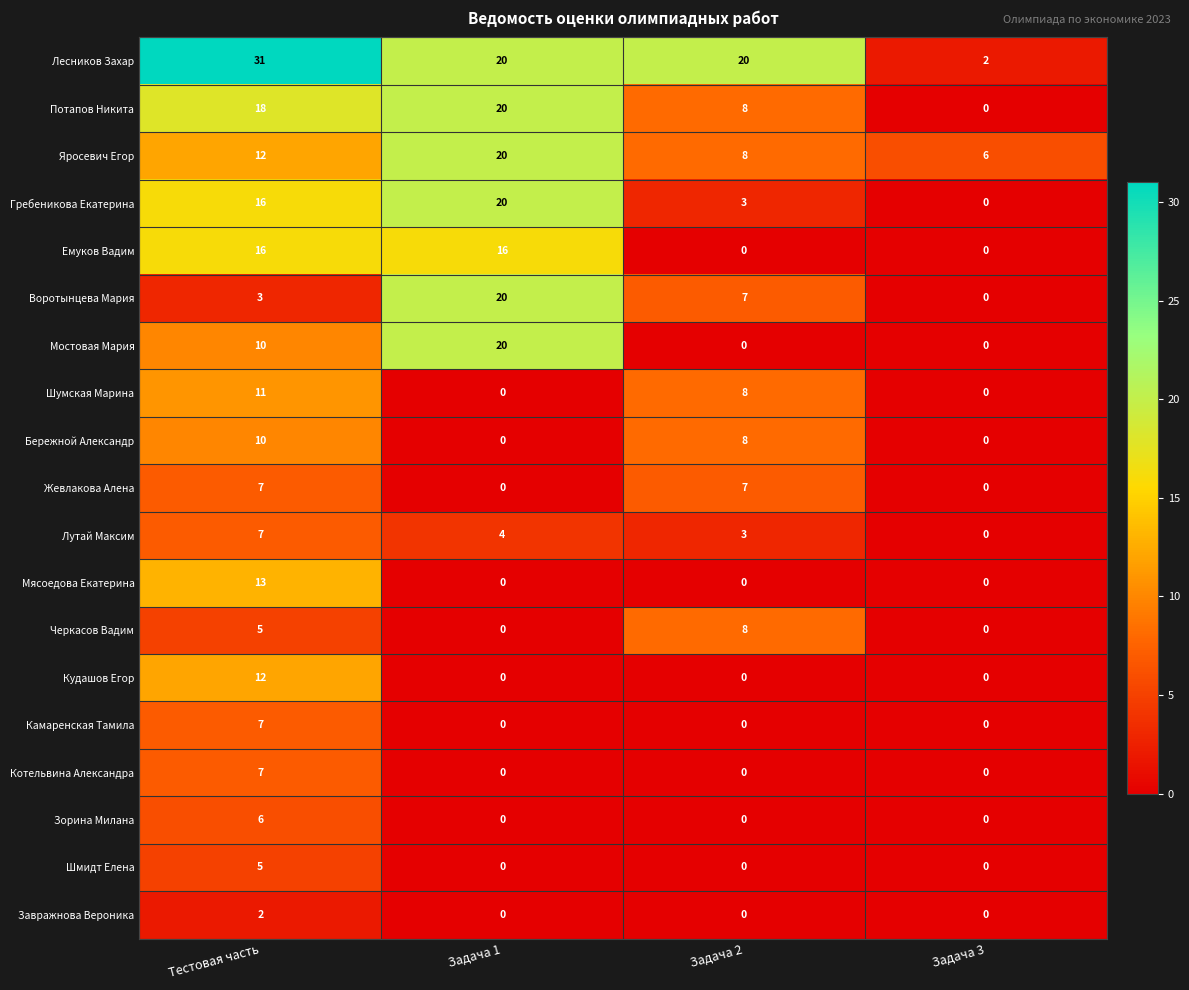

At which label does Мостовая Мария reach its peak?

Задача 1